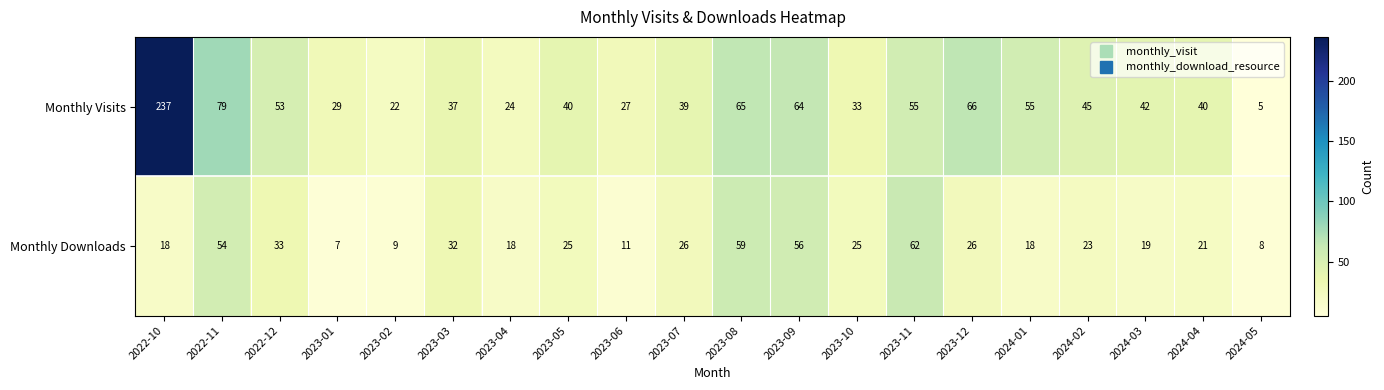

Is it true that Monthly Visits equals 45 at 2024-02?

True